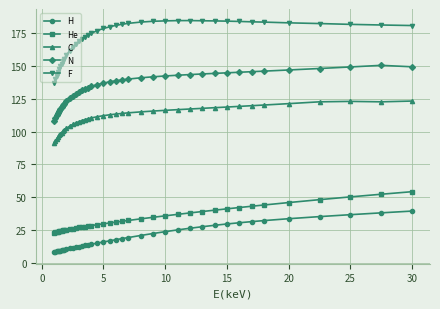

Which series has the largest total across all categories?

F